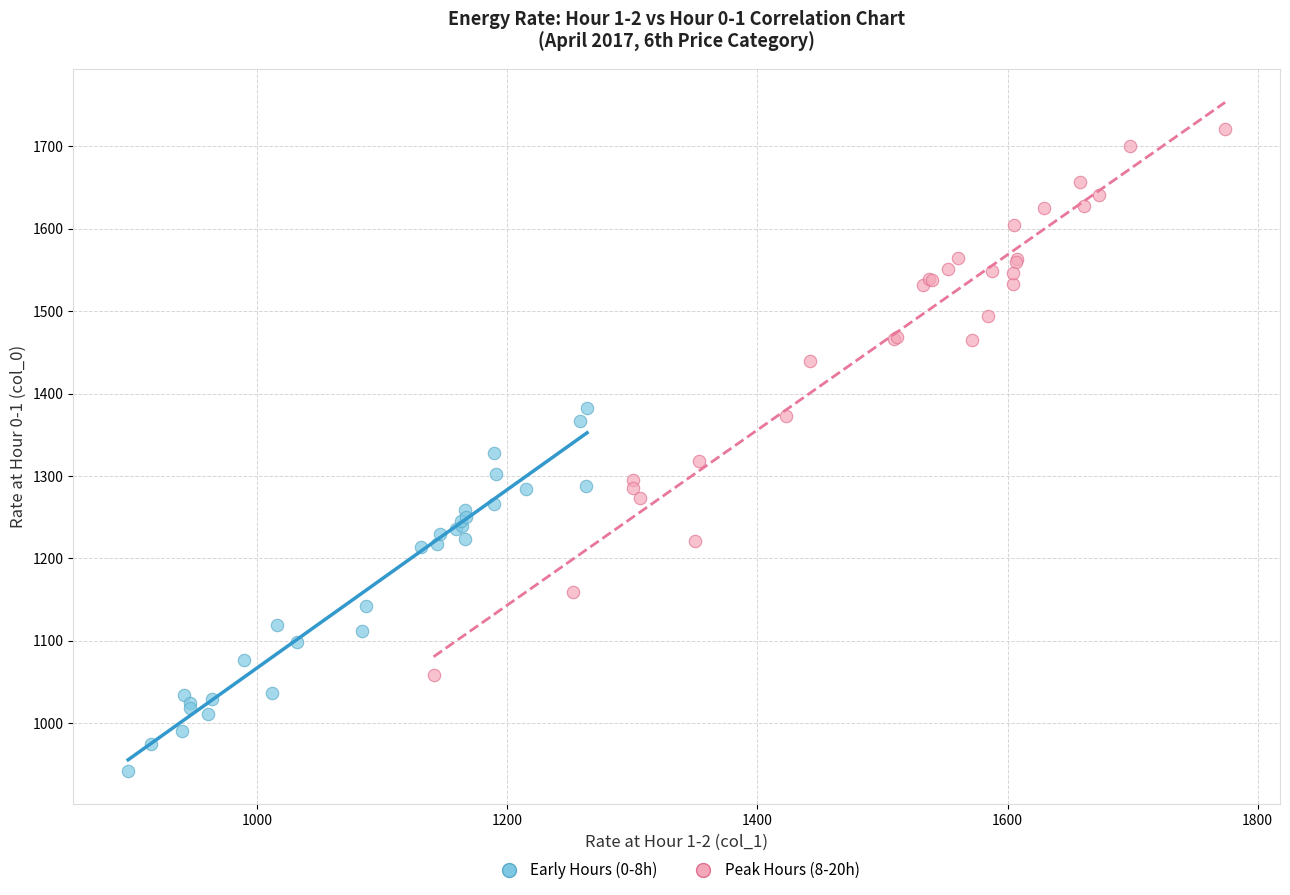

Which series contains the lowest Y value?

Early Hours (0-8h)